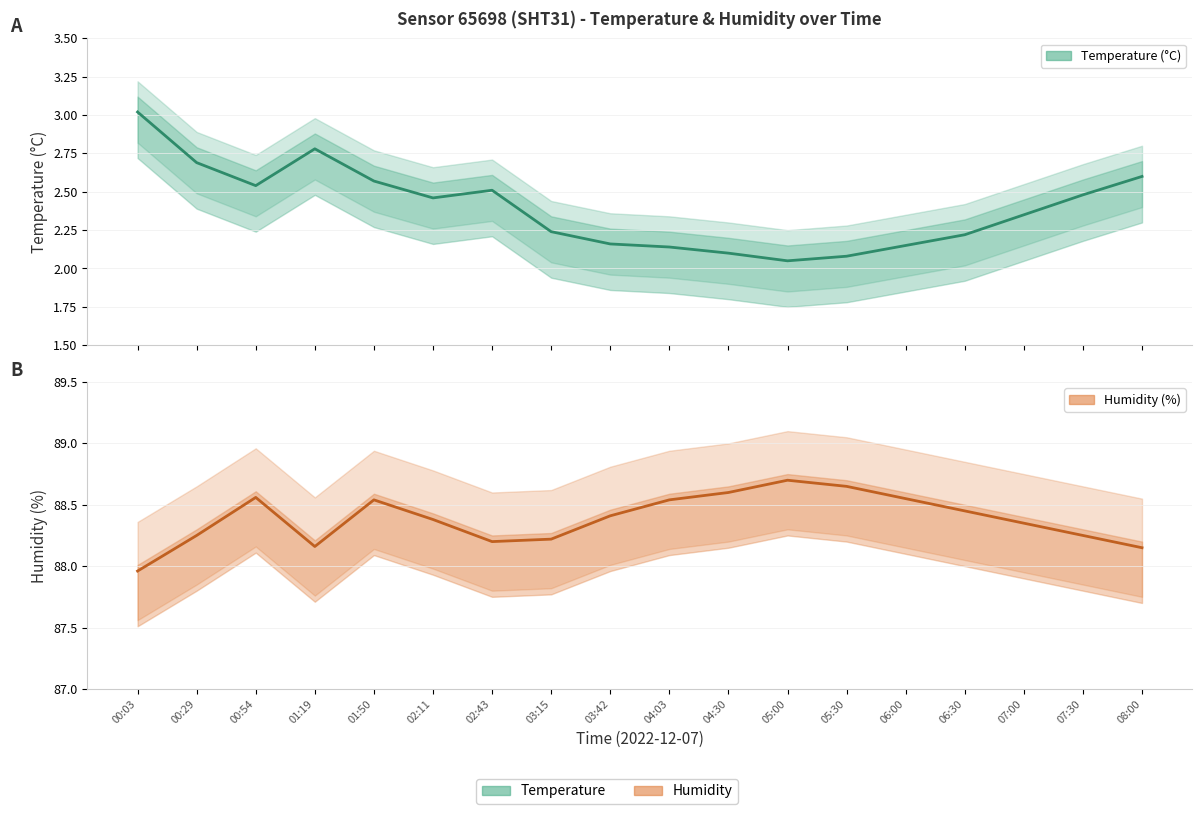

At how many categories does at least one series exceed 87?

18